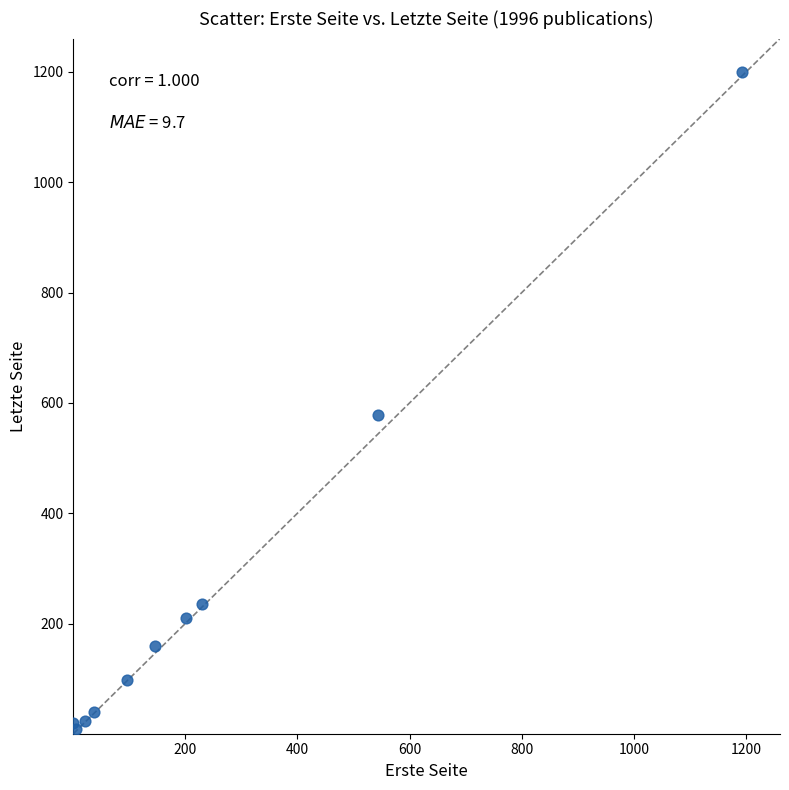

What Y value in the scatter plot is closest to 604?

578